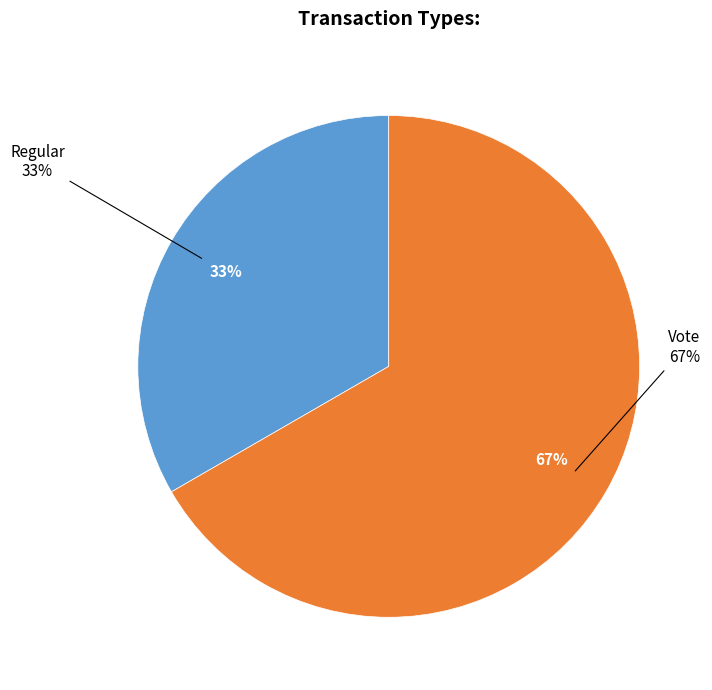

Which category has the biggest portion of the pie?

Vote